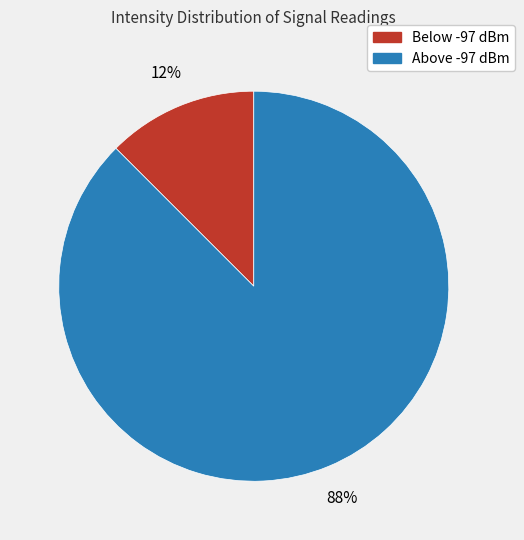

To the nearest percent, what is the average slice percentage?

50%